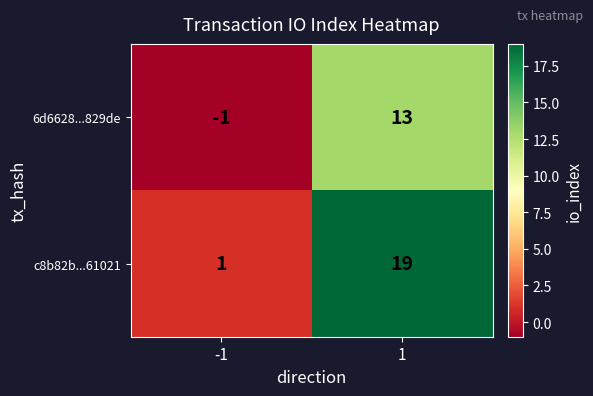

What is the sum of the 6d6628...829de values at -1 and 1?

12